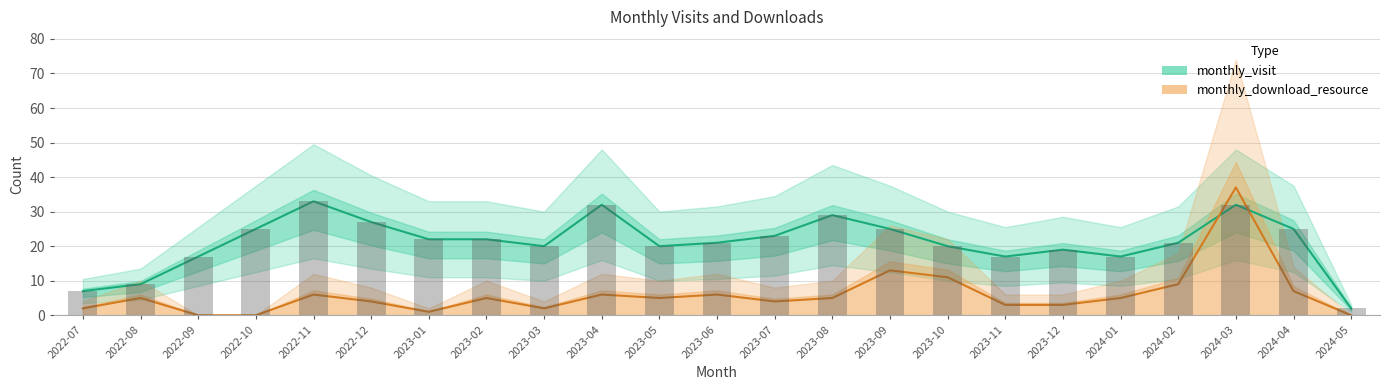

Rank the series by their maximum value, from lowest to highest.

monthly_visit, monthly_download_resource